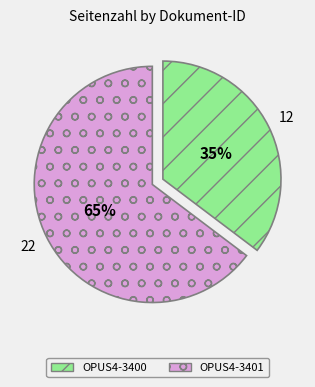

Rank the categories by value from highest to lowest.

OPUS4-3401, OPUS4-3400